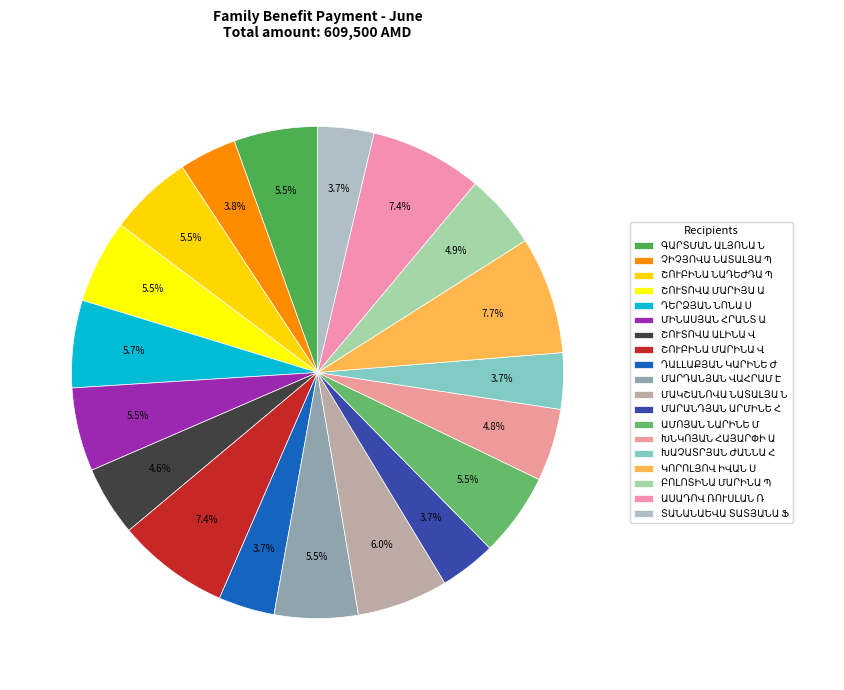

To the nearest percent, what is the combined percentage of ԴԱԼԼԱՔՅԱՆ ԿԱՐԻՆԵ Ժ and ՄԱՐԴԱՆՅԱՆ ՎԱՀՐԱՄ Է?

9%